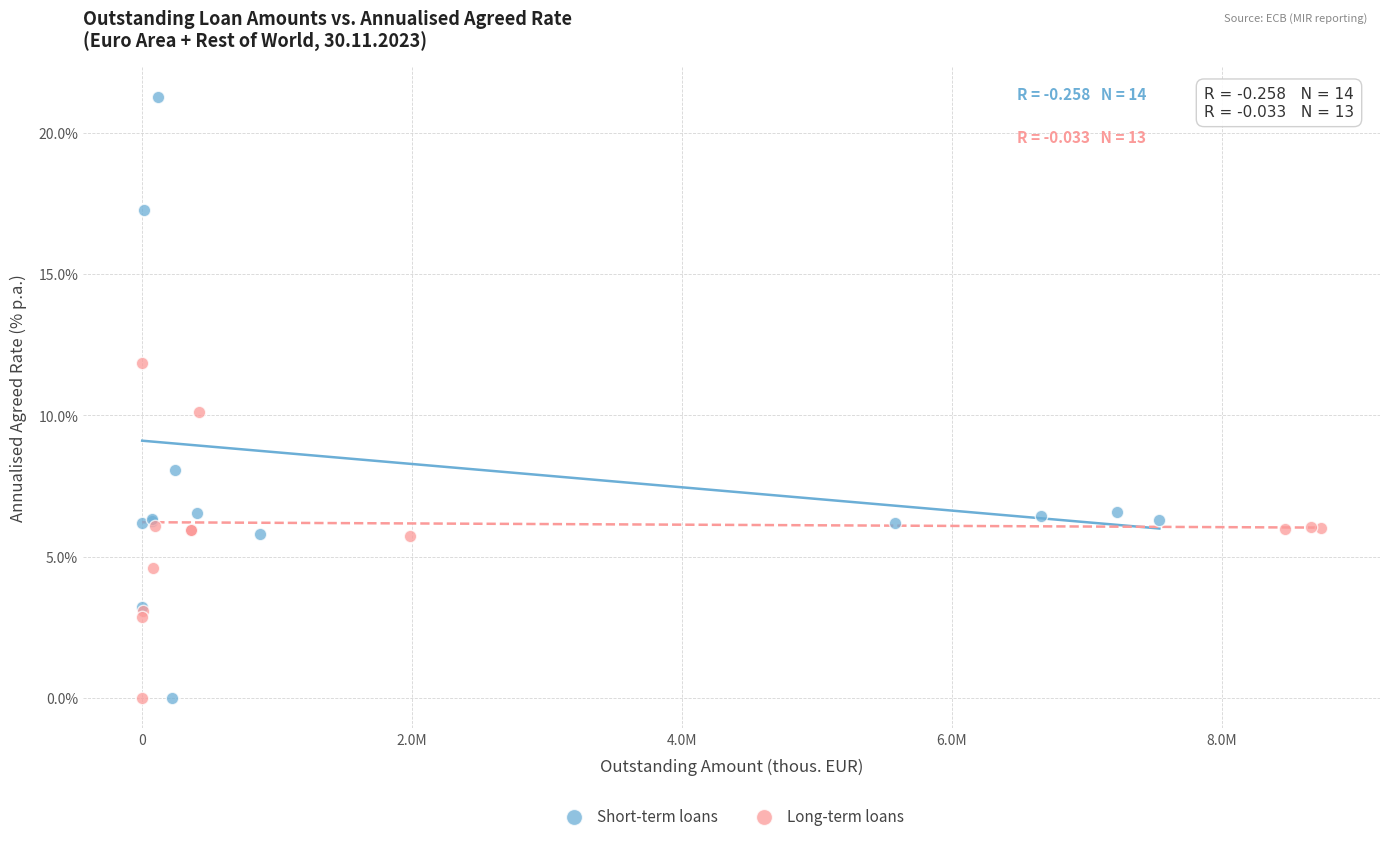

Which series has the largest Y range (max minus min)?

Short-term loans